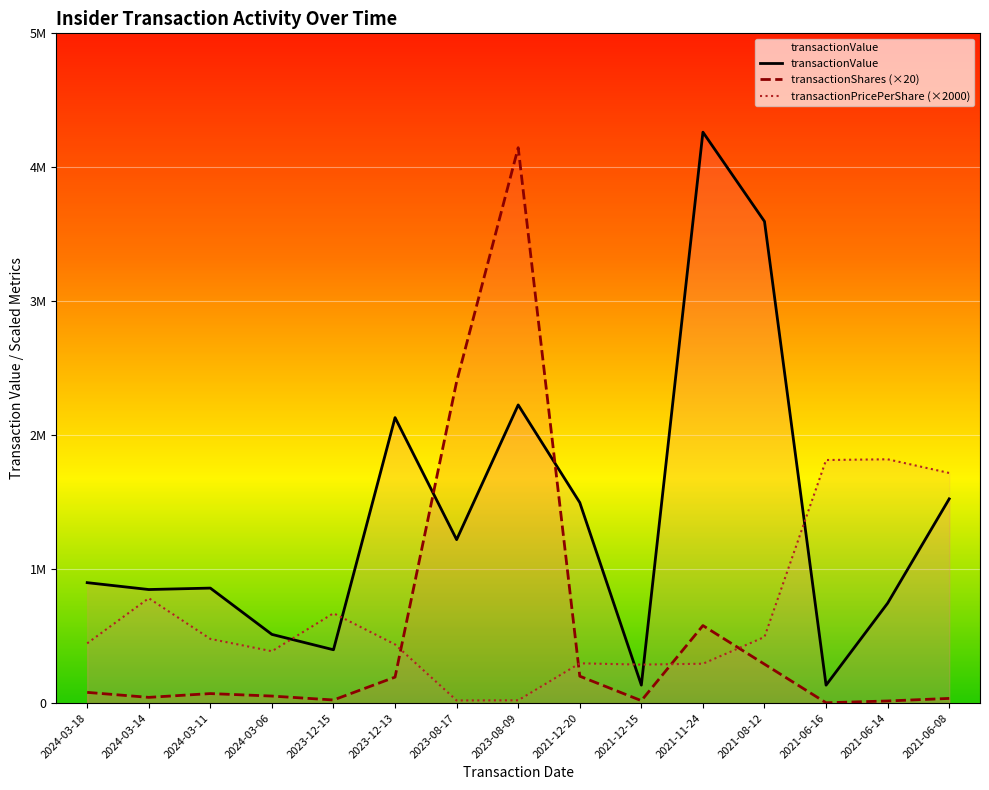

Is the value of transactionValue at 2023-12-15 greater than the value of transactionShares at 2021-12-15?

Yes